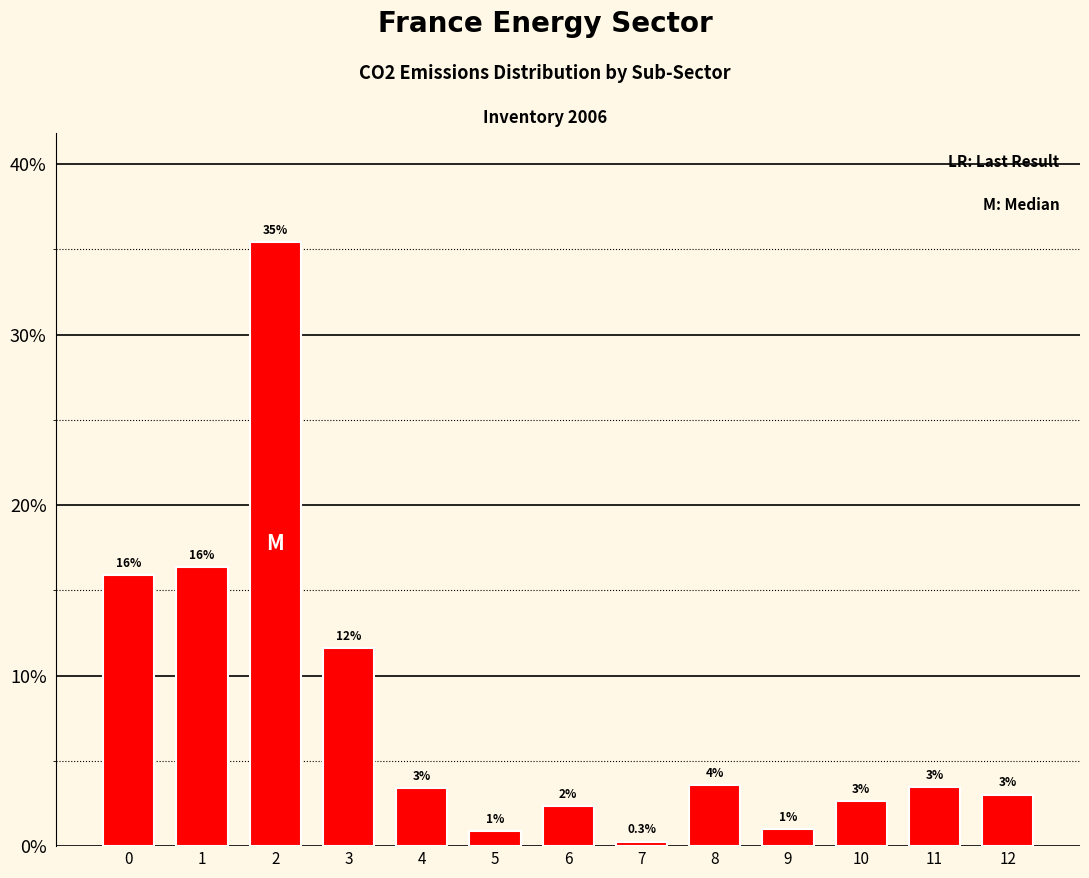

Which has a higher value, 7 or 9?

9